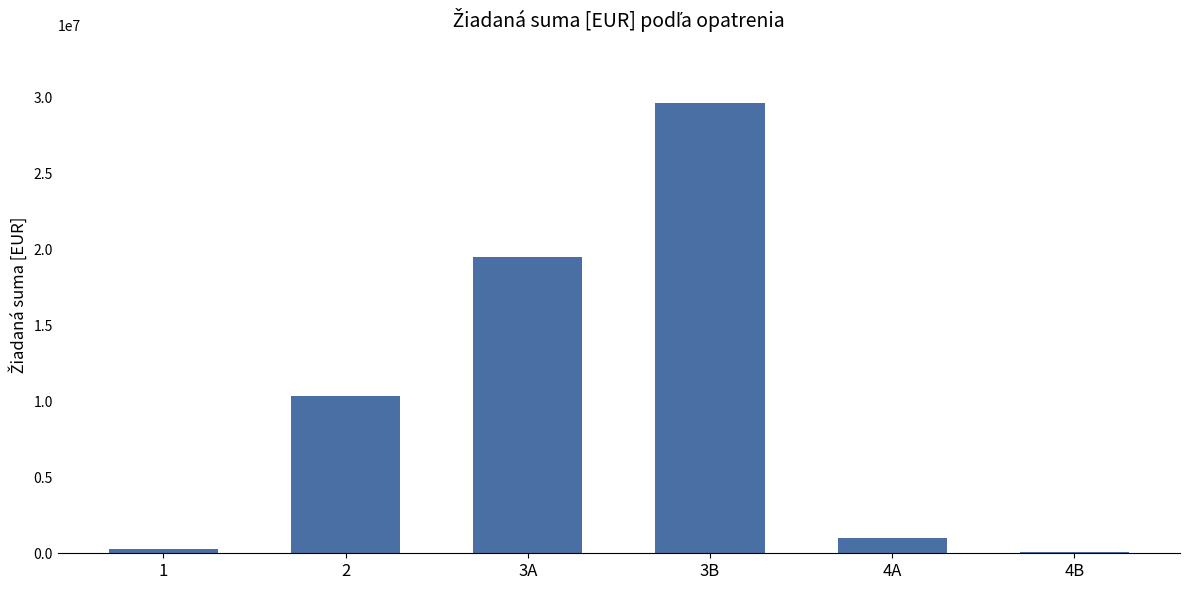

Between 1 and 3A, which is larger?

3A